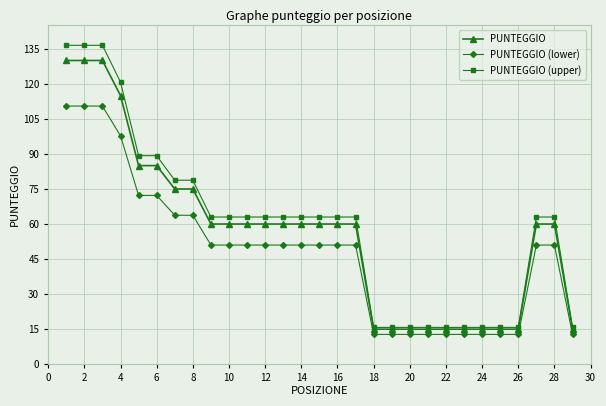

Which series has the largest total across all categories?

PUNTEGGIO (upper)